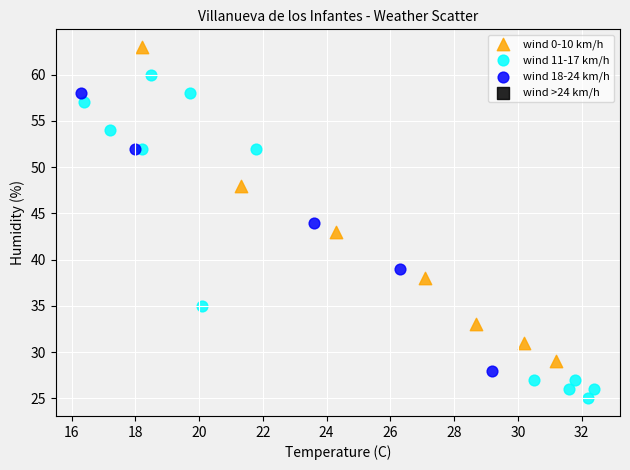

Which series contains the highest Y value?

wind 0-10 km/h